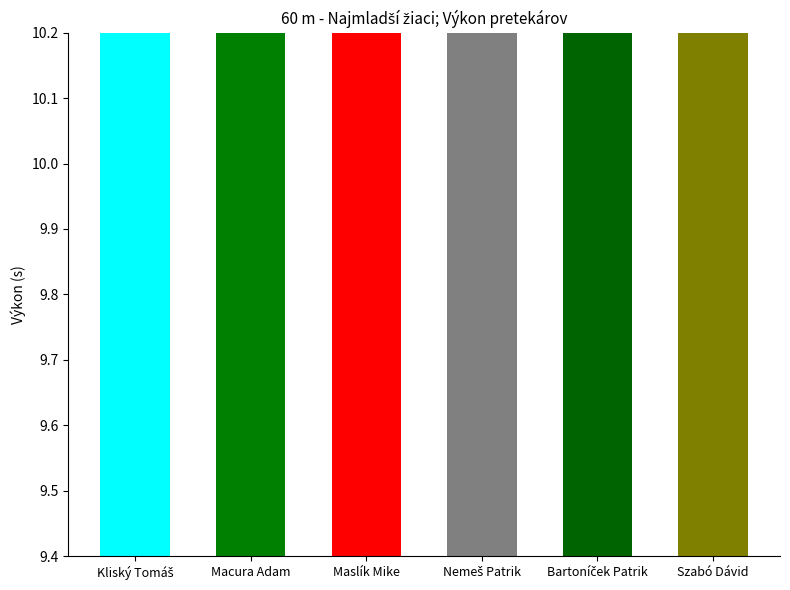

Does the chart contain any negative values?

No